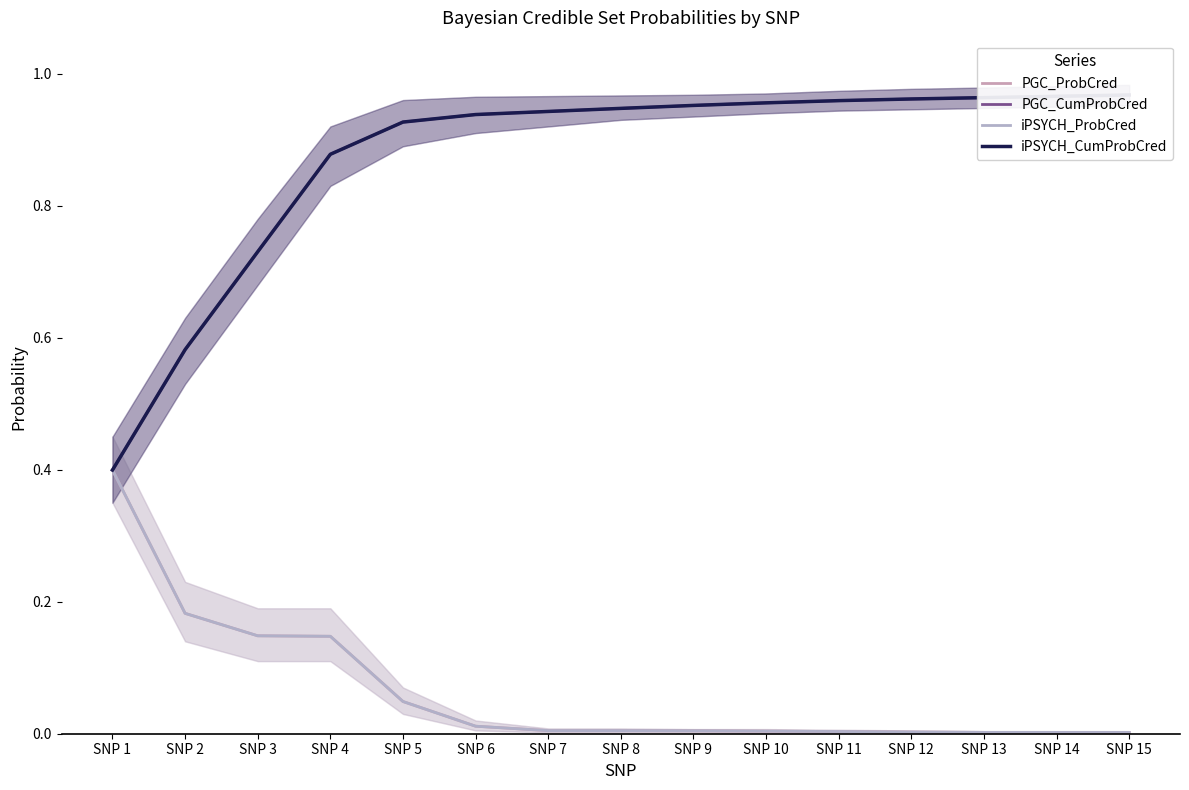

Reading right to left, extract all data points from this chart.

PGC_ProbCred: SNP 15=0.0	SNP 14=0.0	SNP 13=0.0	SNP 12=0.0	SNP 11=0.0	SNP 10=0.0	SNP 9=0.0	SNP 8=0.0	SNP 7=0.0	SNP 6=0.0	SNP 5=0.0	SNP 4=0.1	SNP 3=0.1	SNP 2=0.2	SNP 1=0.4
PGC_CumProbCred: SNP 15=1.0	SNP 14=1.0	SNP 13=1.0	SNP 12=1.0	SNP 11=1.0	SNP 10=1.0	SNP 9=1.0	SNP 8=0.9	SNP 7=0.9	SNP 6=0.9	SNP 5=0.9	SNP 4=0.9	SNP 3=0.7	SNP 2=0.6	SNP 1=0.4
iPSYCH_ProbCred: SNP 15=0.0	SNP 14=0.0	SNP 13=0.0	SNP 12=0.0	SNP 11=0.0	SNP 10=0.0	SNP 9=0.0	SNP 8=0.0	SNP 7=0.0	SNP 6=0.0	SNP 5=0.0	SNP 4=0.1	SNP 3=0.1	SNP 2=0.2	SNP 1=0.4
iPSYCH_CumProbCred: SNP 15=1.0	SNP 14=1.0	SNP 13=1.0	SNP 12=1.0	SNP 11=1.0	SNP 10=1.0	SNP 9=1.0	SNP 8=0.9	SNP 7=0.9	SNP 6=0.9	SNP 5=0.9	SNP 4=0.9	SNP 3=0.7	SNP 2=0.6	SNP 1=0.4